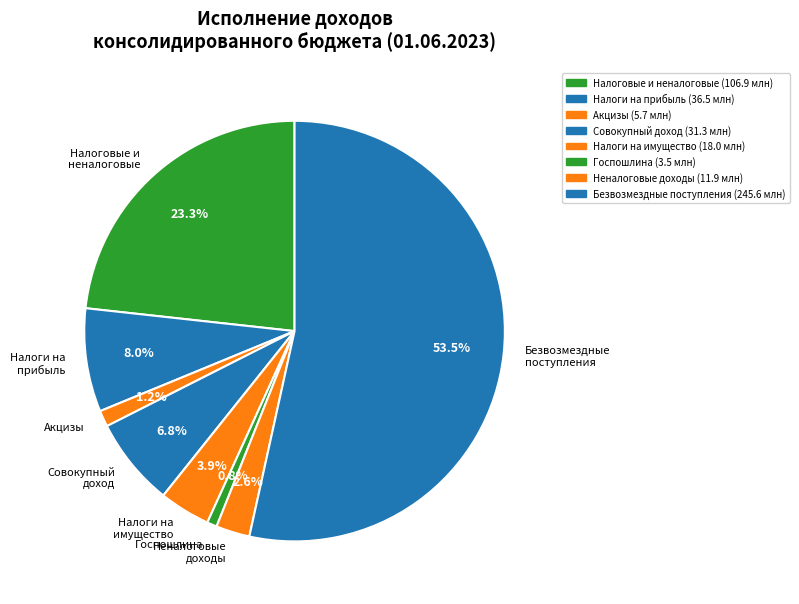

What portion of the pie excludes Госпошлина?

99.2%